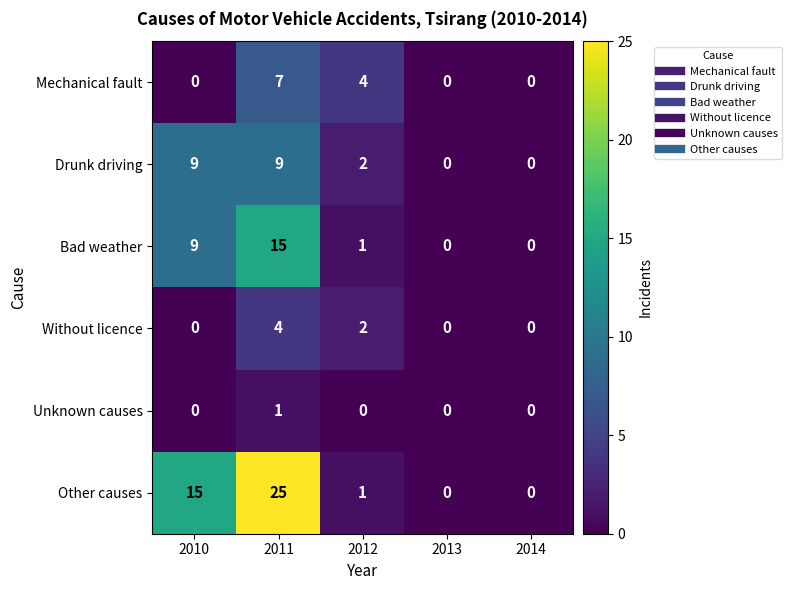

Which series changed the most between 2012 and 2014?

Mechanical fault